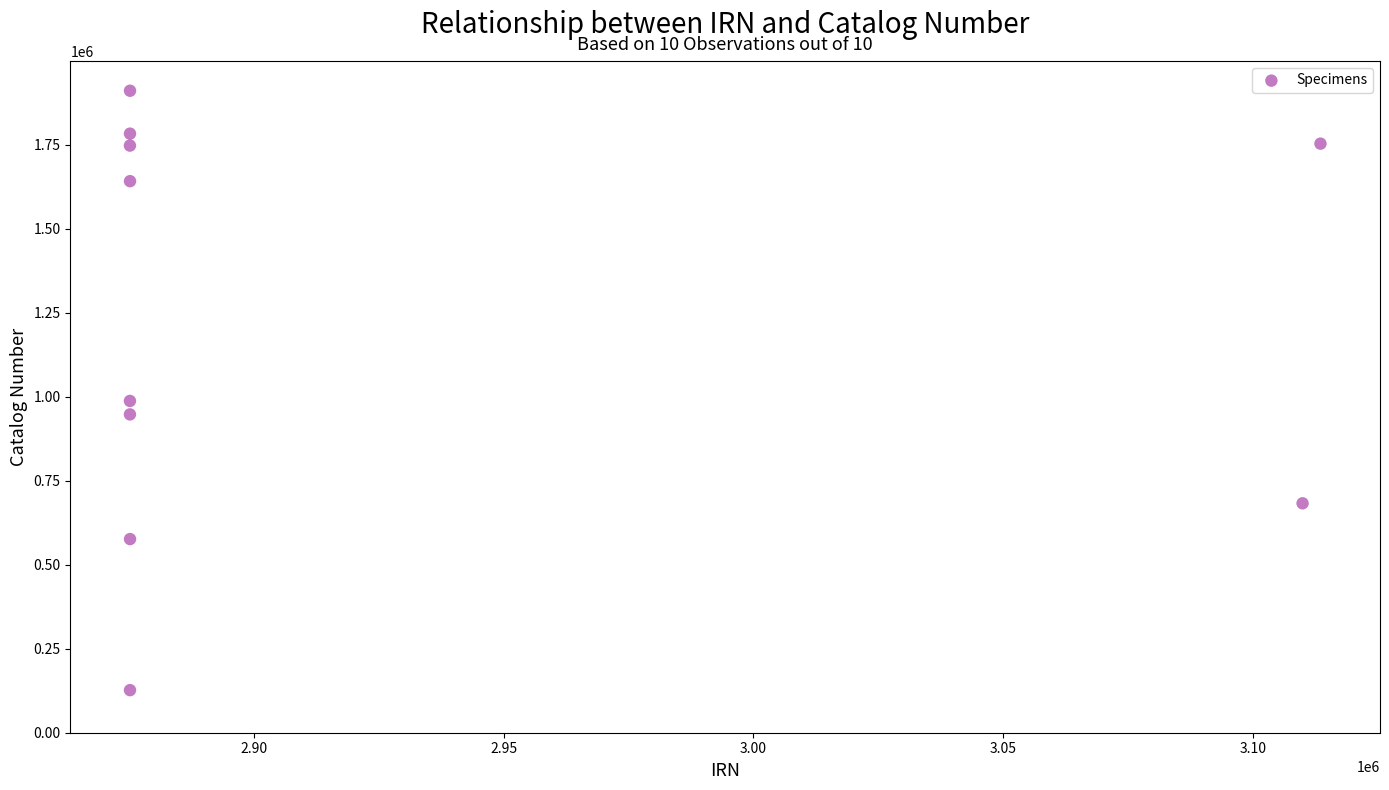

What is the range of X values (max minus min)?

238418